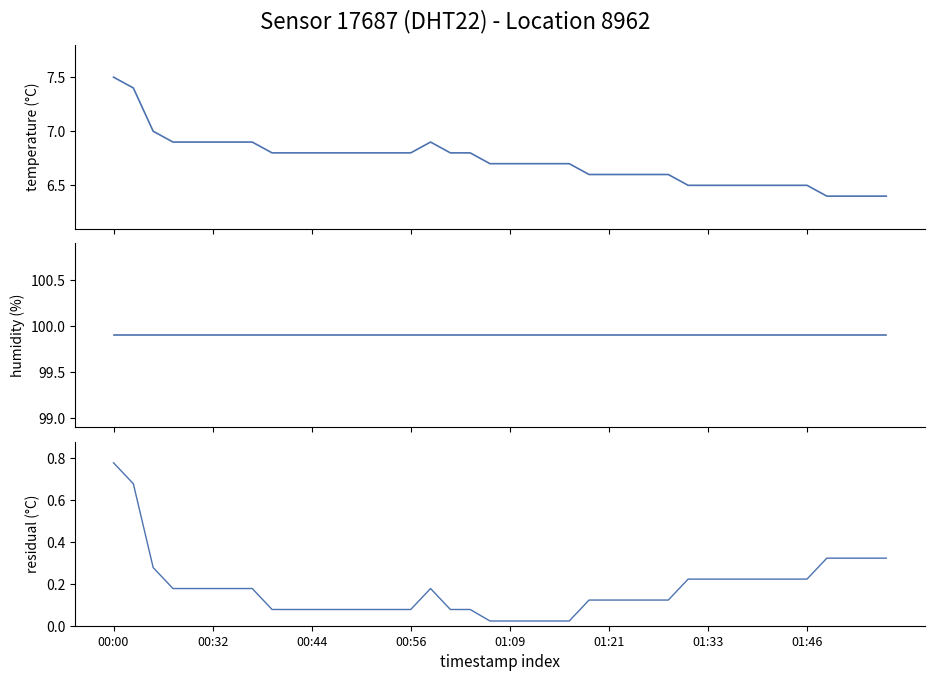

Reading left to right, transcribe all the data shown in this chart.

temperature: 7.5	7.4	7.0	6.9	6.9	6.9	6.9	6.9	6.8	6.8	6.8	6.8	6.8	6.8	6.8	6.8	6.9	6.8	6.8	6.7	6.7	6.7	6.7	6.7	6.6	6.6	6.6	6.6	6.6	6.5	6.5	6.5	6.5	6.5	6.5	6.5	6.4	6.4	6.4	6.4
humidity: 99.9	99.9	99.9	99.9	99.9	99.9	99.9	99.9	99.9	99.9	99.9	99.9	99.9	99.9	99.9	99.9	99.9	99.9	99.9	99.9	99.9	99.9	99.9	99.9	99.9	99.9	99.9	99.9	99.9	99.9	99.9	99.9	99.9	99.9	99.9	99.9	99.9	99.9	99.9	99.9
temp residual: 0.8	0.7	0.3	0.2	0.2	0.2	0.2	0.2	0.1	0.1	0.1	0.1	0.1	0.1	0.1	0.1	0.2	0.1	0.1	0.0	0.0	0.0	0.0	0.0	0.1	0.1	0.1	0.1	0.1	0.2	0.2	0.2	0.2	0.2	0.2	0.2	0.3	0.3	0.3	0.3